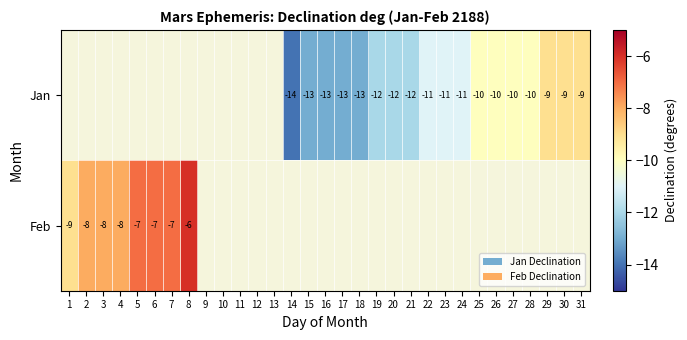

What is the minimum value shown in the chart?

-14.0